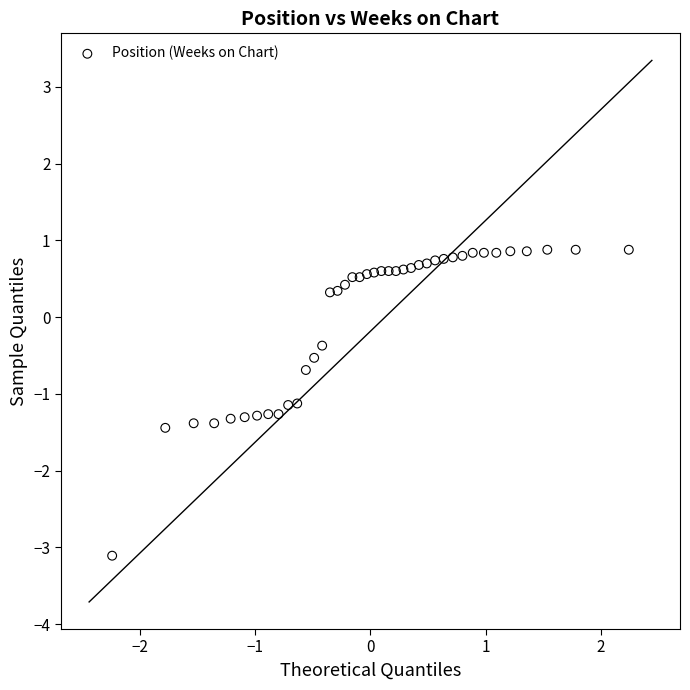

What is the range of X values (max minus min)?

4.5